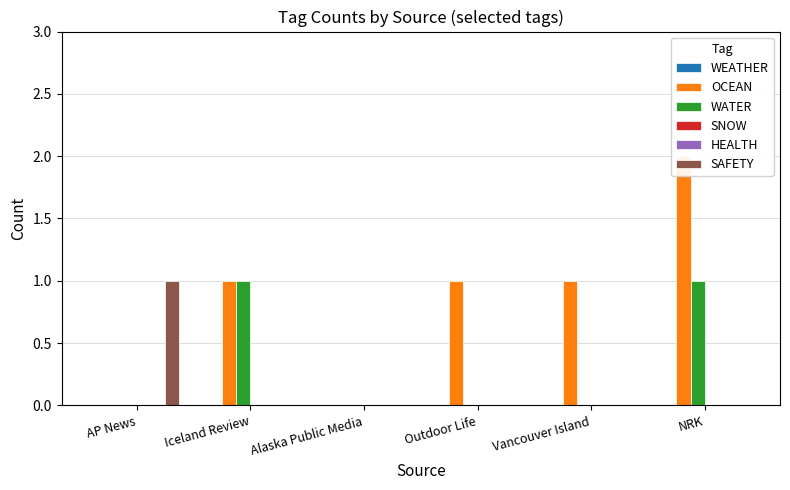

Are the bars grouped side by side (vs. stacked)?

Yes